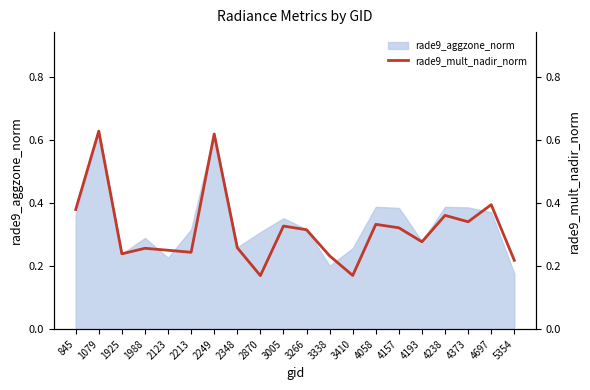

What value does the data have at 2870?

0.2